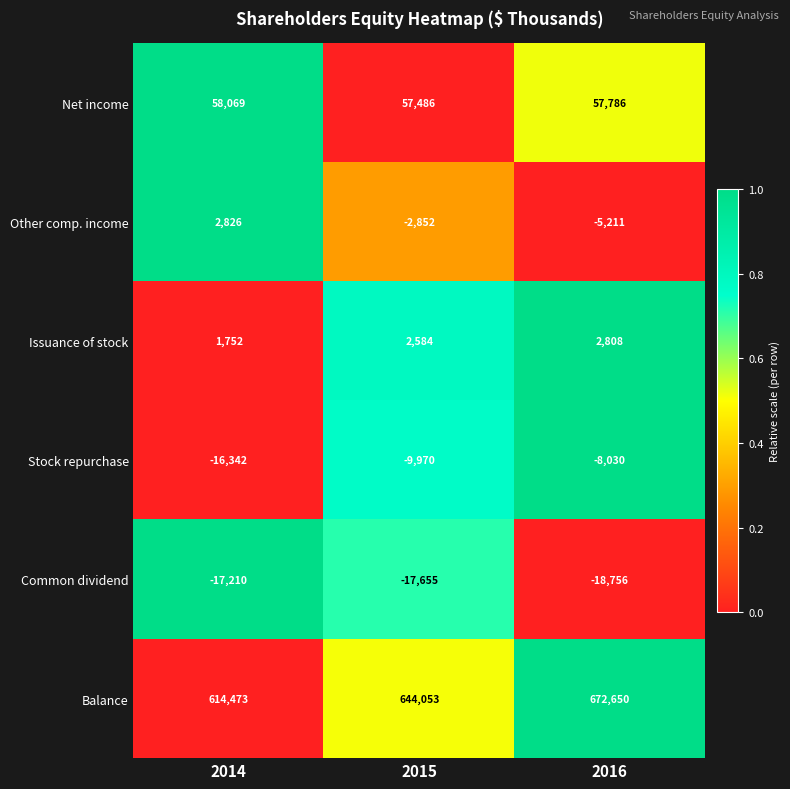

What is the total value across all series at 2016?

701247